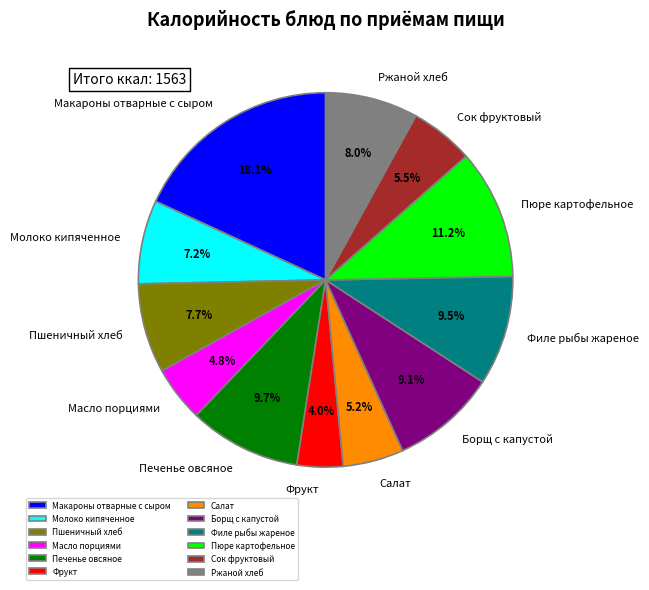

Approximately how many times larger is the value at Борщ с капустой compared to Пшеничный хлеб?

1.2